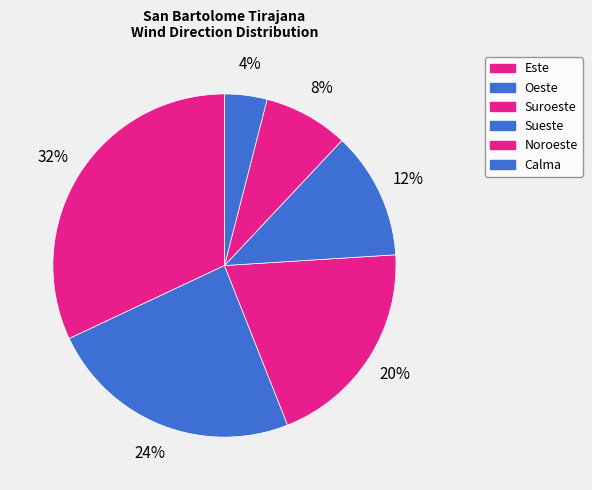

What is the smallest slice in the pie chart?

Calma